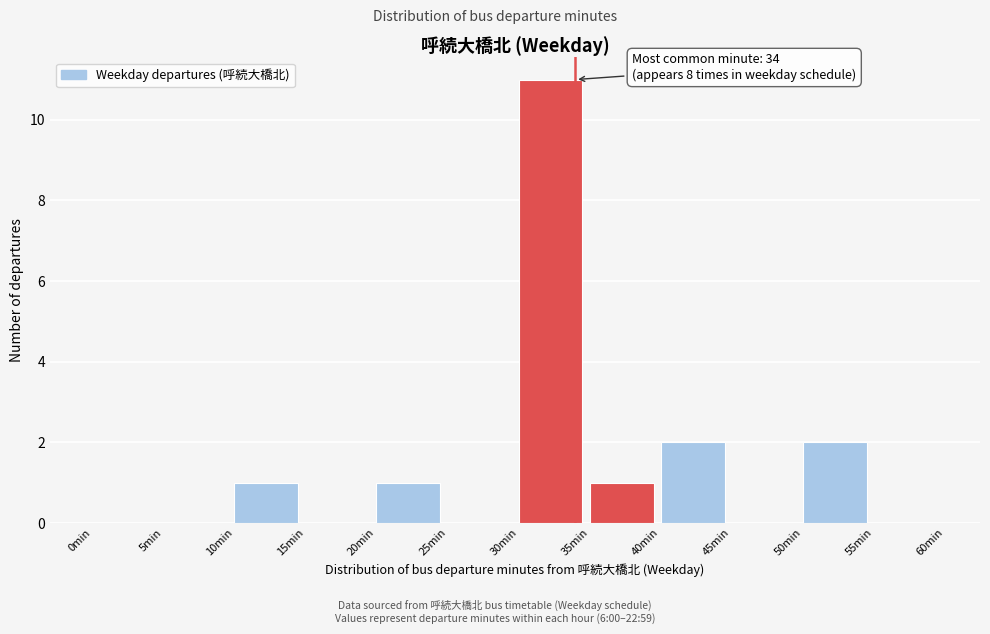

Which range on the x-axis has the tallest bar?

30 to 35